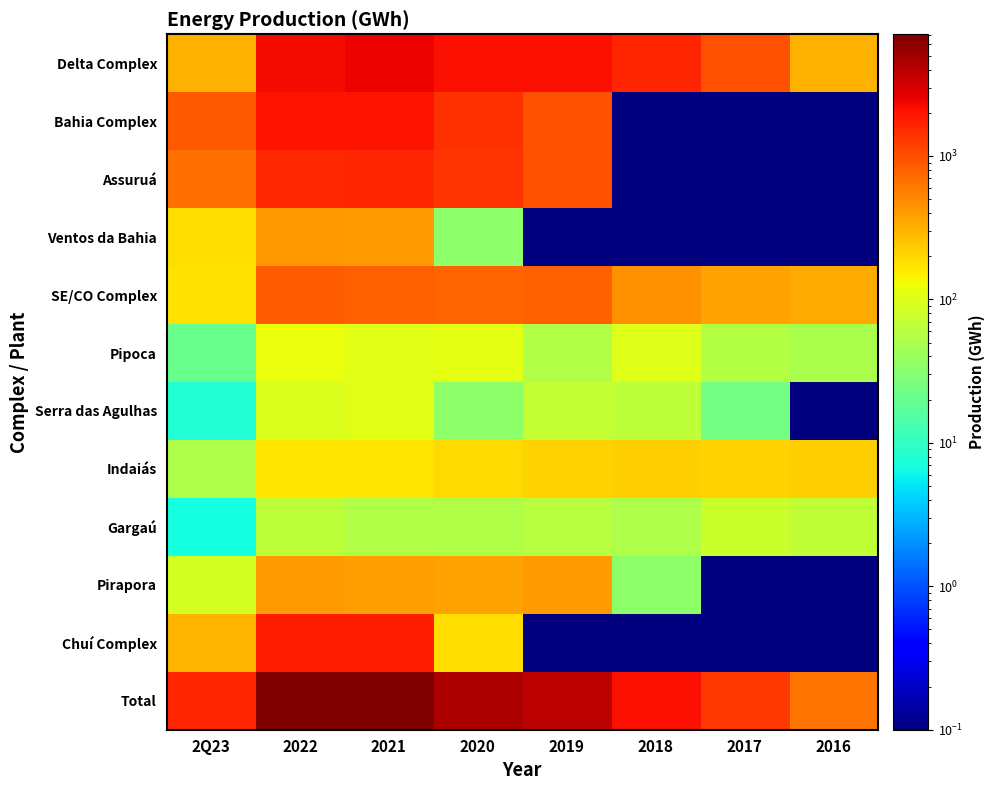

At 2018, list the series in order from largest to smallest.

Total, Delta Complex, SE/CO Complex, Indaiás, Pipoca, Serra das Agulhas, Gargaú, Pirapora, Bahia Complex, Assuruá, Ventos da Bahia, Chuí Complex